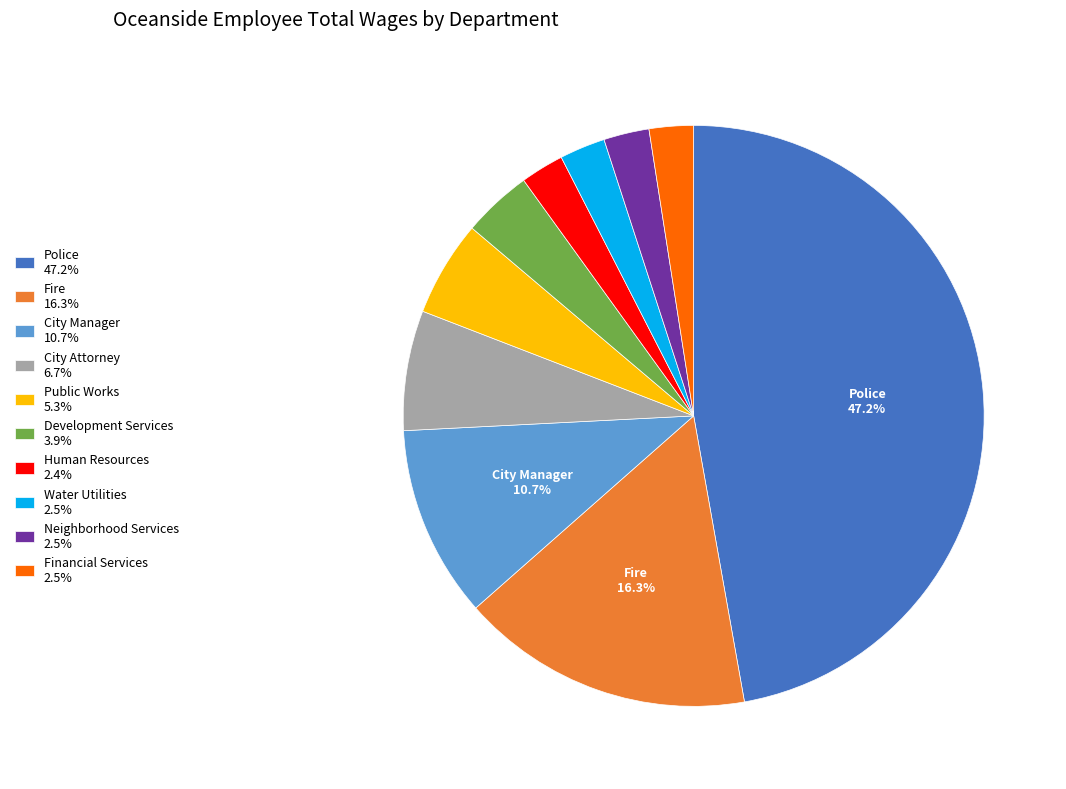

Do Neighborhood Services 2.5% and Financial Services 2.5% together represent more than half of the pie?

No